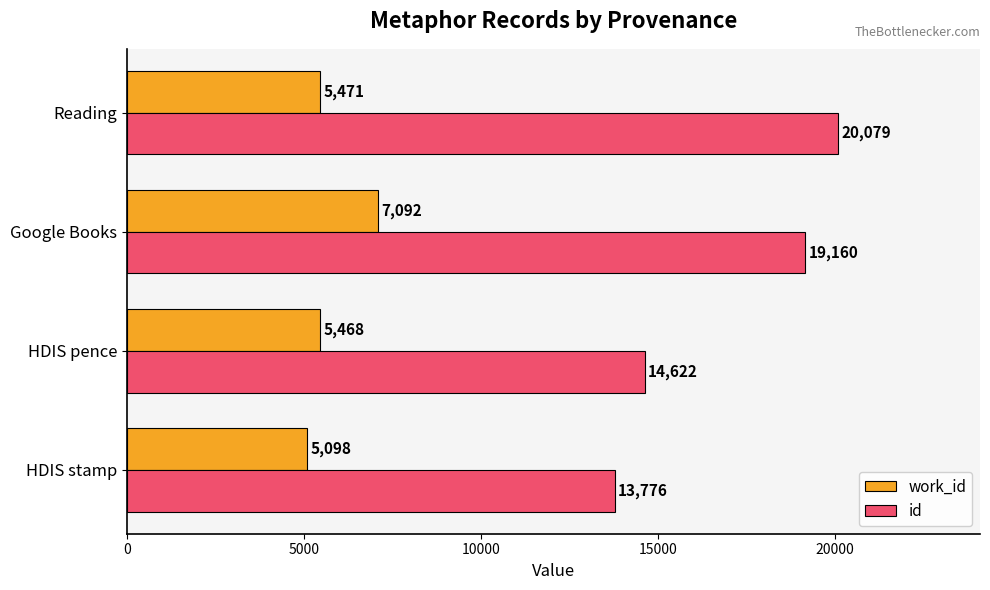

Which series has the largest total across all categories?

id